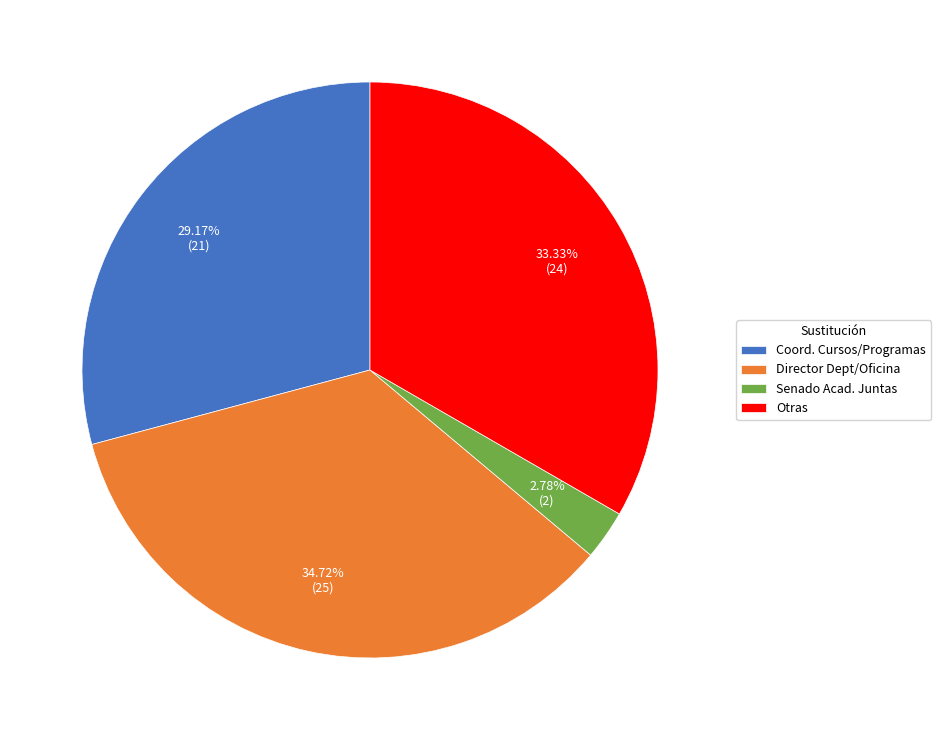

Does Senado Acad. Juntas account for over 50% of the chart?

No